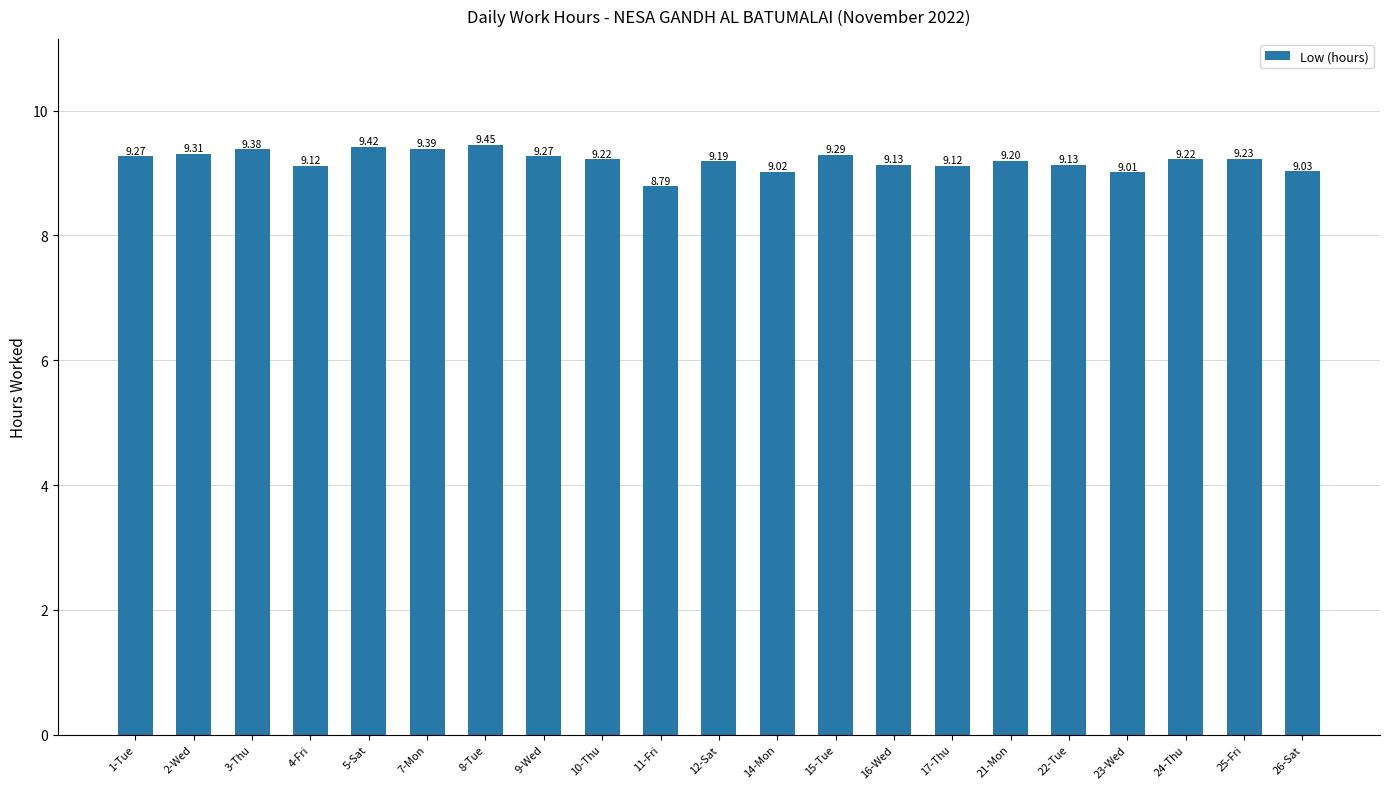

What position from the right is 3-Thu?

19